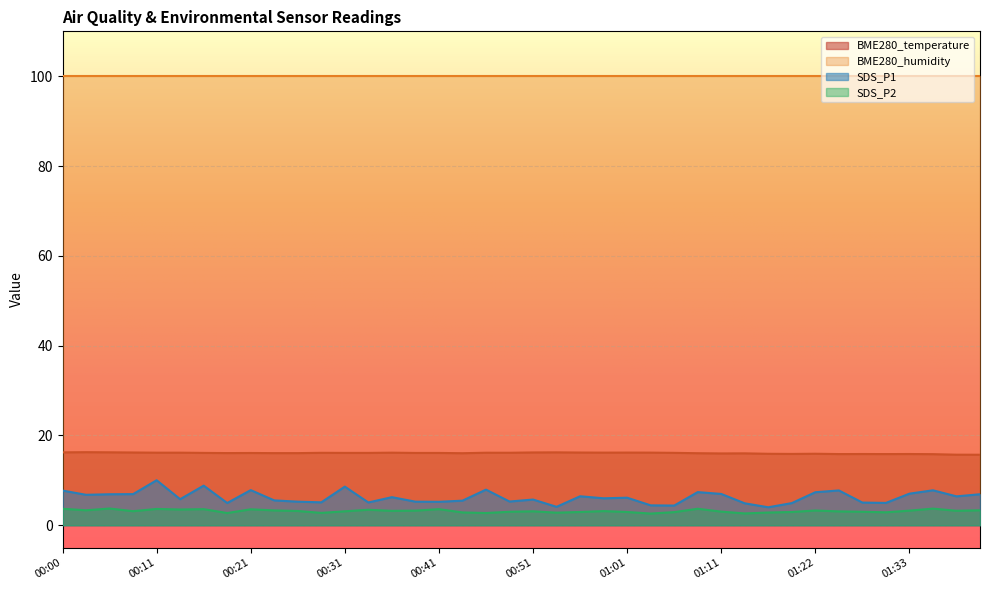

List the labels in order of SDS_P1 value, largest first.

00:11, 00:16, 00:31, 00:46, 00:21, 01:35, 01:25, 00:00, 01:08, 01:22, 01:33, 01:11, 00:08, 00:05, 01:40, 00:03, 00:56, 01:38, 00:36, 01:01, 00:58, 00:13, 00:51, 00:23, 00:43, 00:48, 00:26, 00:38, 00:41, 00:28, 00:33, 01:28, 01:30, 00:18, 01:19, 01:14, 01:03, 01:06, 00:53, 01:17